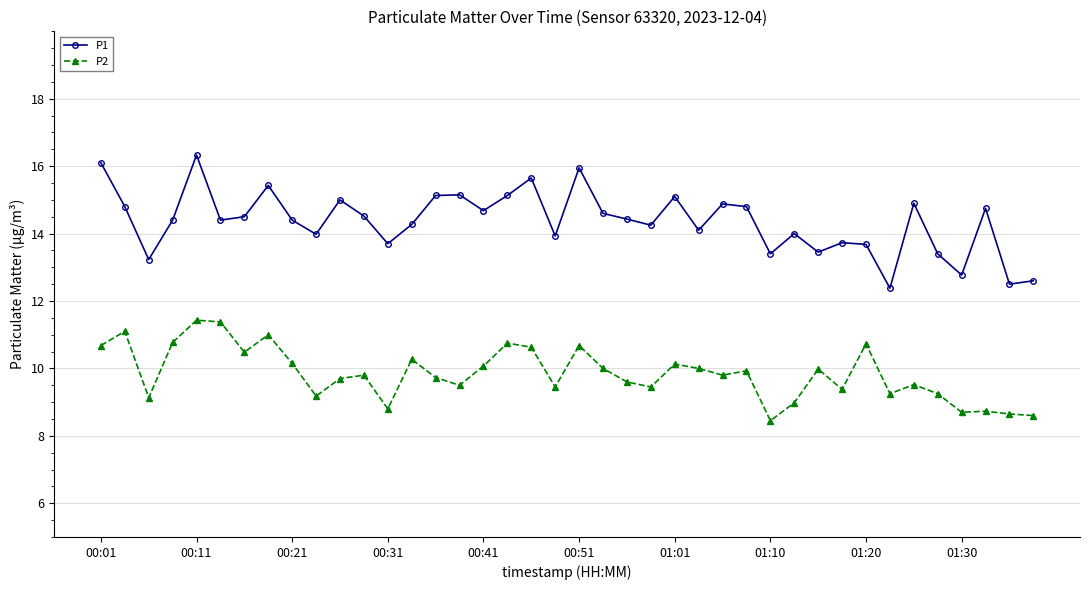

How many lines are shown in the chart?

2